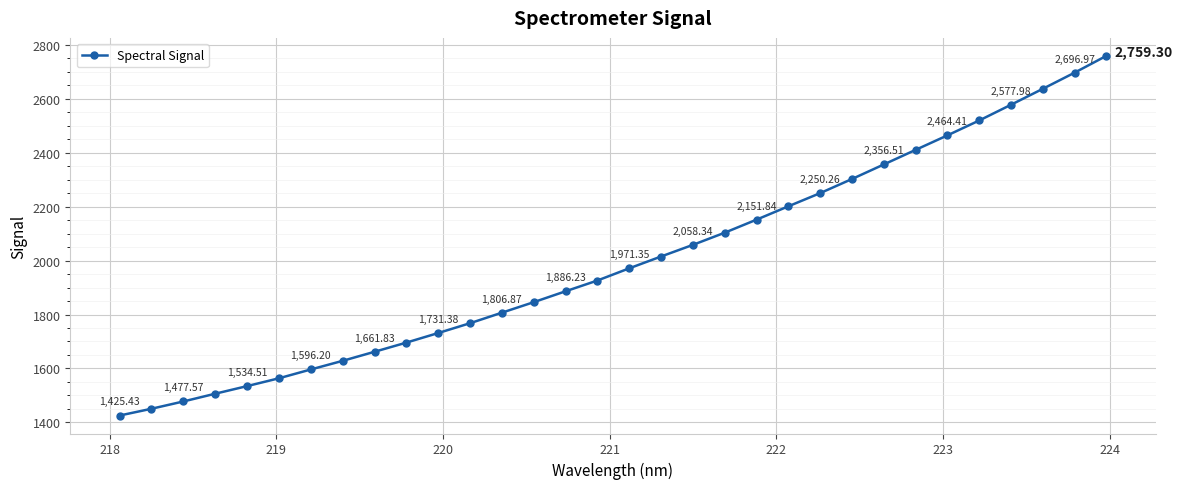

How many categories are shown in the chart?

32